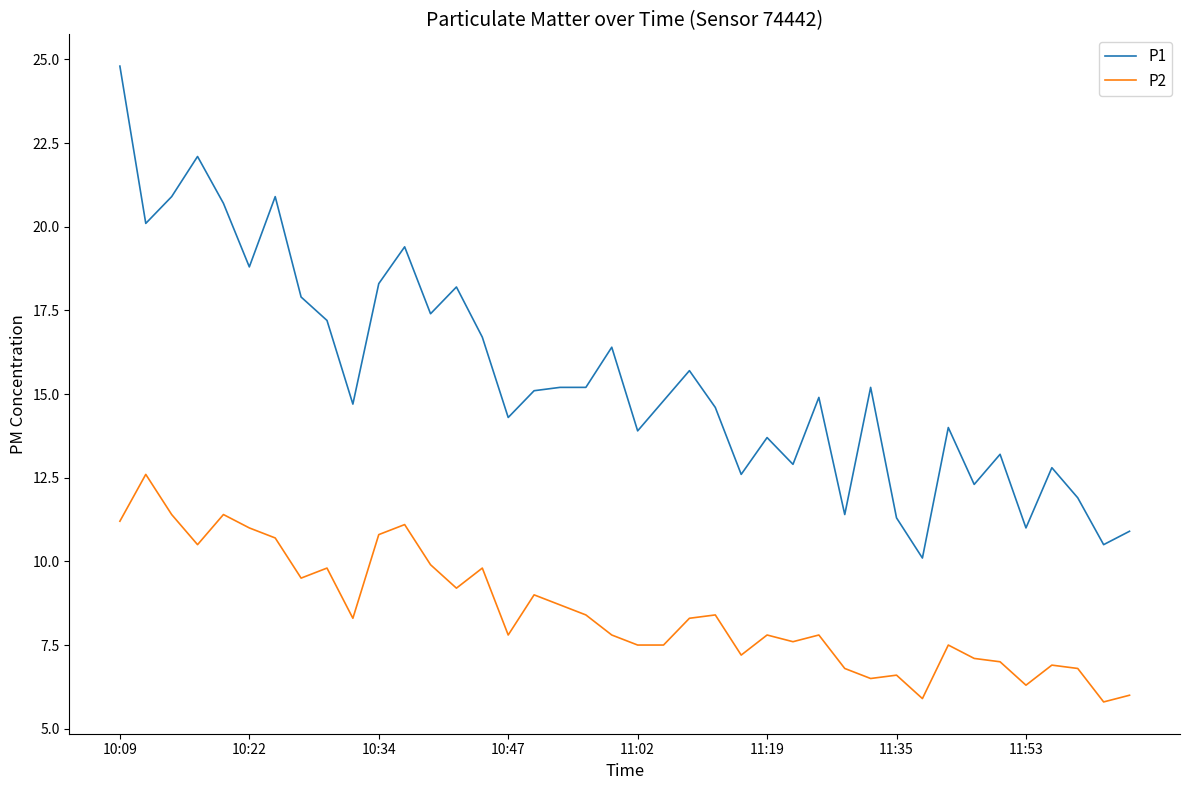

True or false: P1 and P2 cross at least once.

False